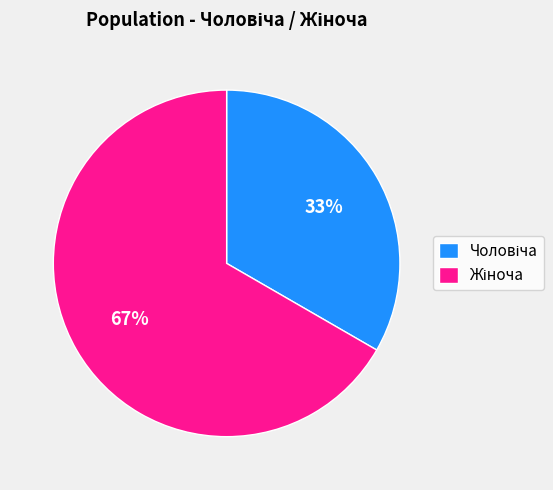

Does any single category account for the majority?

Yes